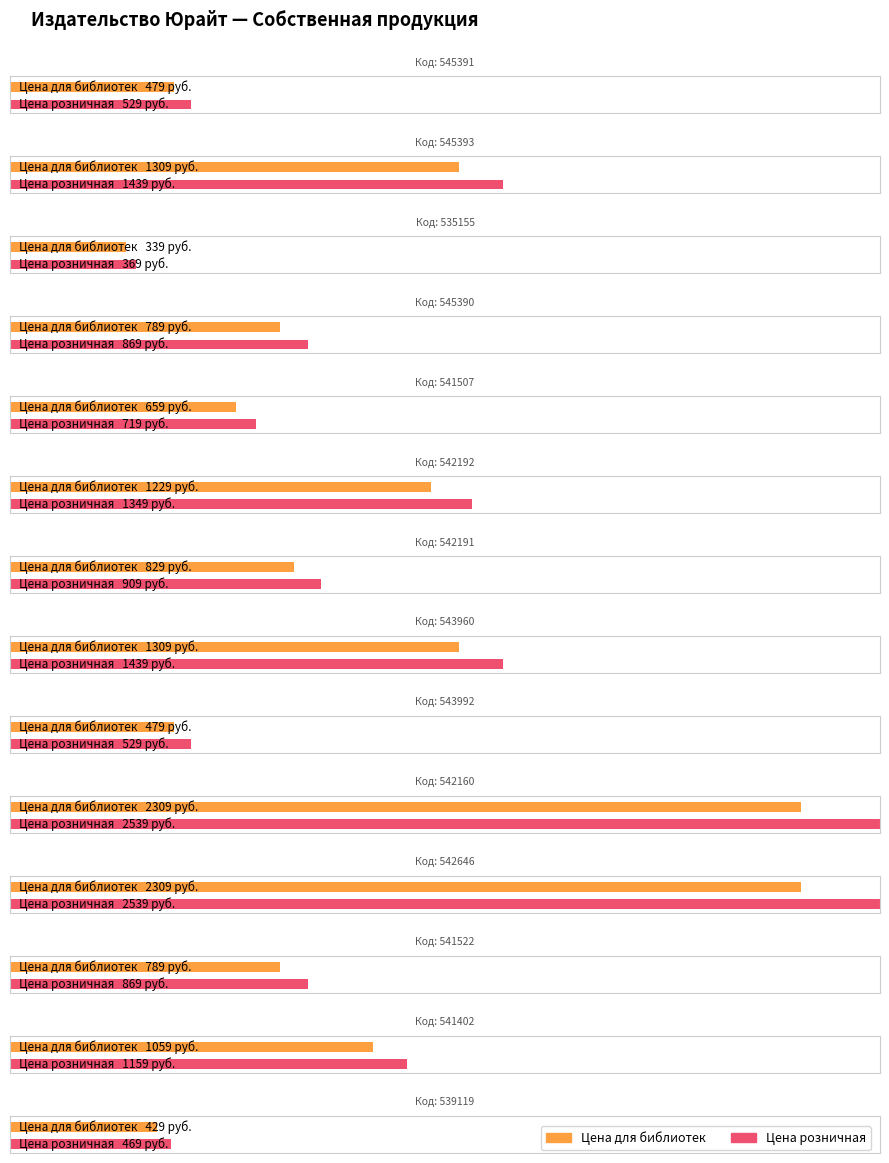

How many categories are shown in the chart?

14